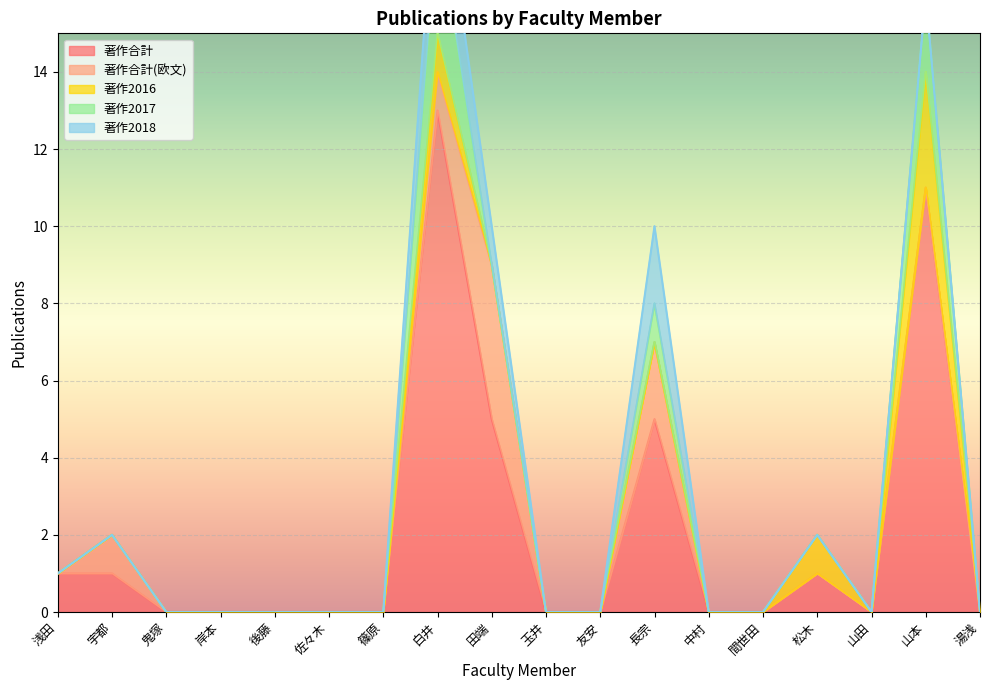

Where is 著作合計 nearest to the value 6?

田端